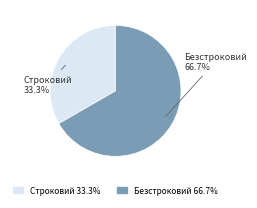

Which slice is the largest?

Безстроковий